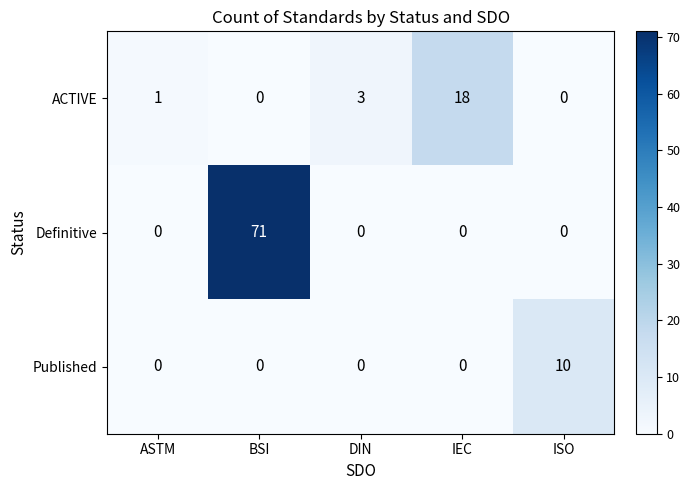

How many values in the Definitive series exceed 0?

1